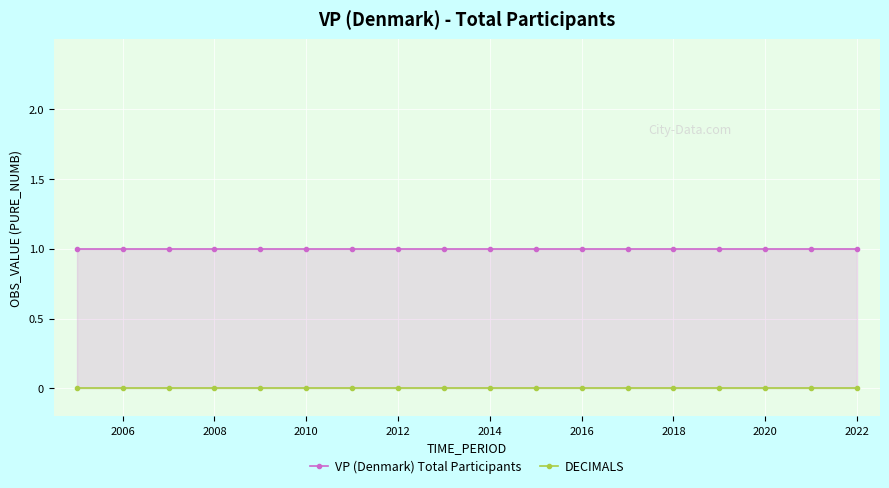

What is the total value across all series at 2022?

1